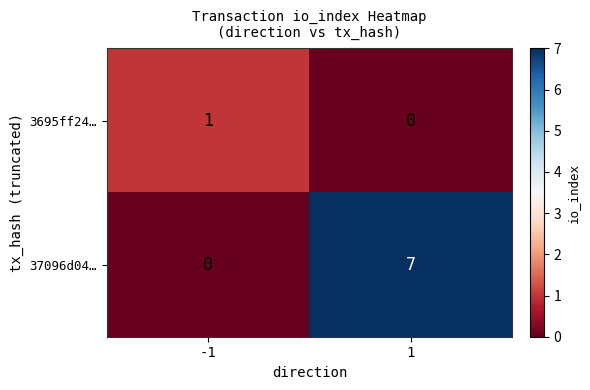

Which series changed the most between -1 and 1?

37096d04…